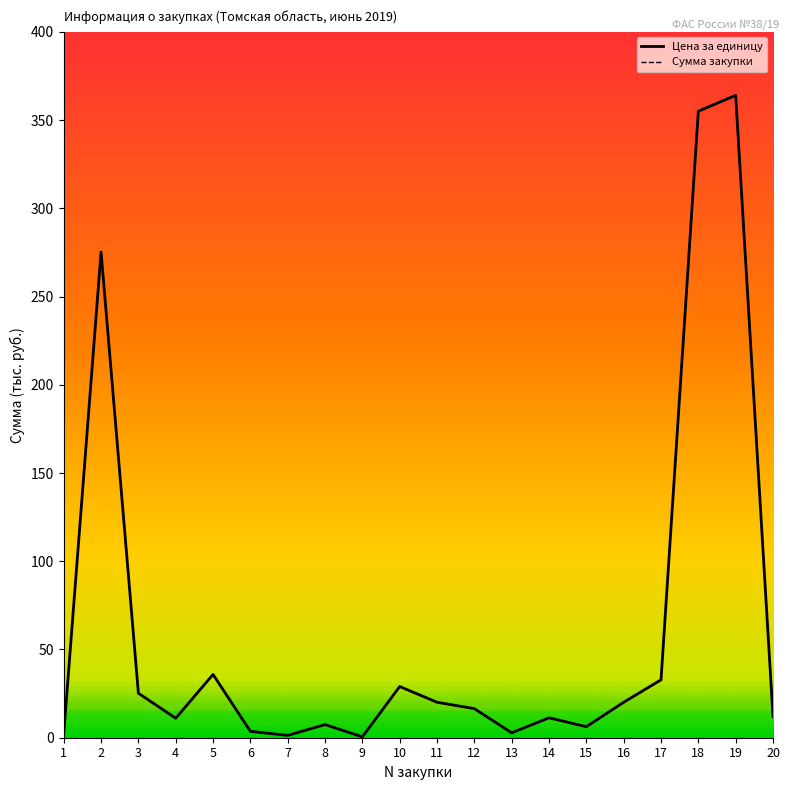

Does the chart display data point markers on the line(s)?

No